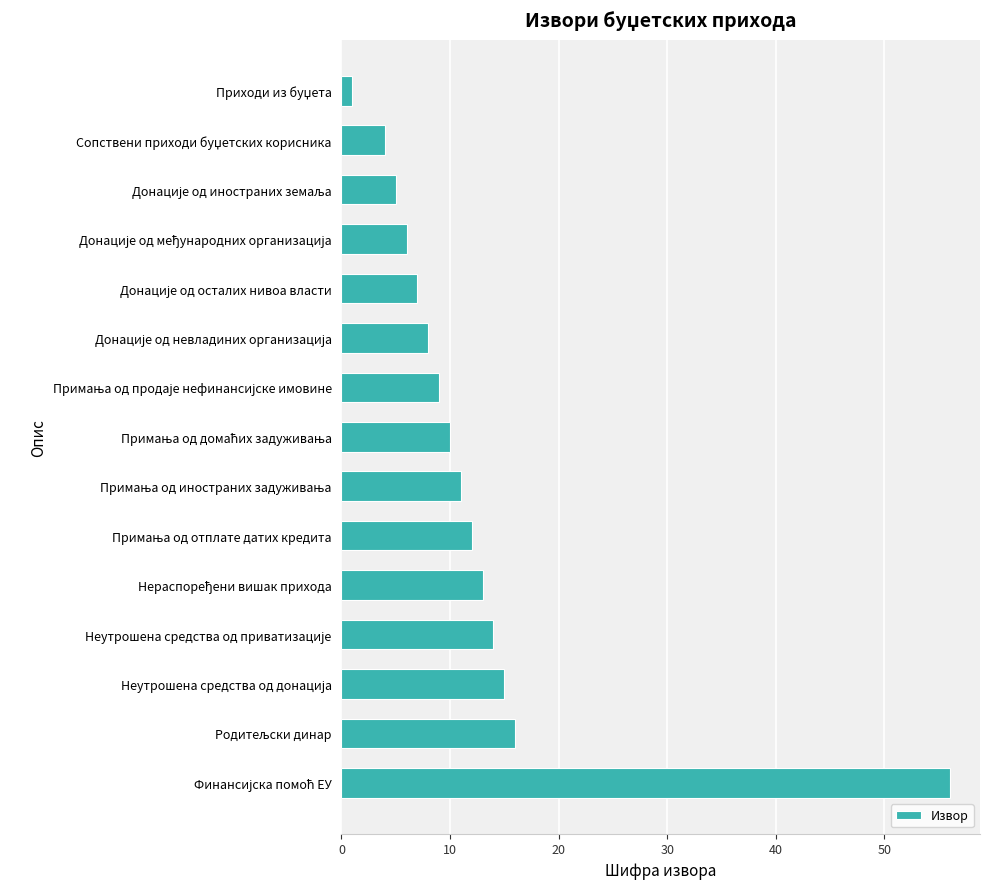

What is the difference between the second highest and minimum values?

15